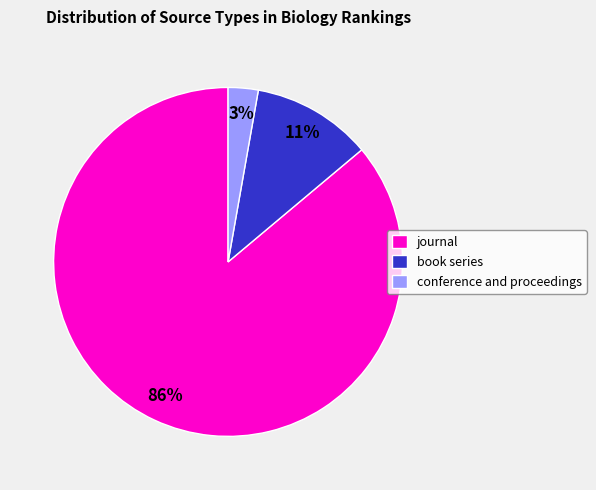

What is the majority slice?

journal